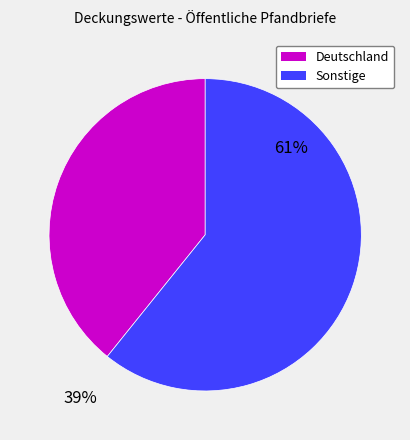

Which has a higher value, Sonstige or Deutschland?

Sonstige